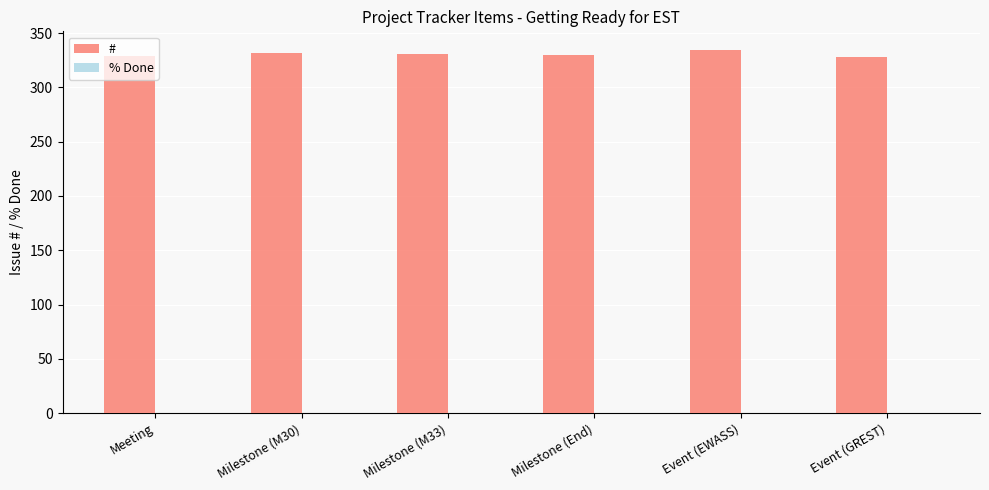

What is the approximate value at Event (GREST)?

328